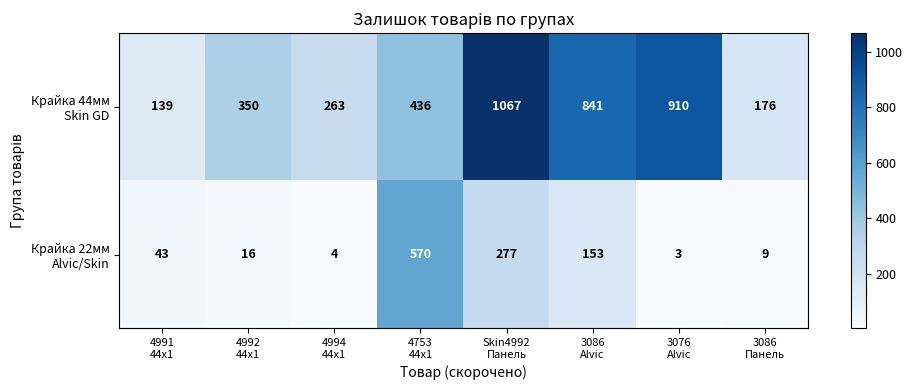

What is the smallest value displayed?

3